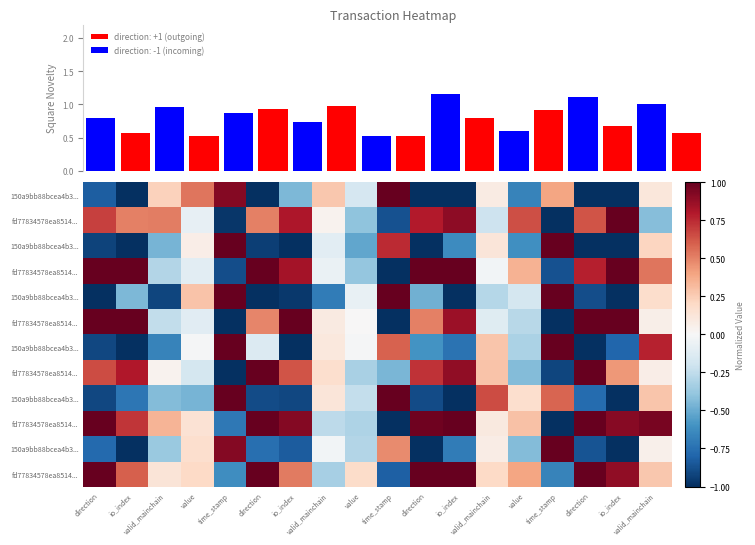

What is the difference between the highest and lowest values at valid_mainchain?

1.4